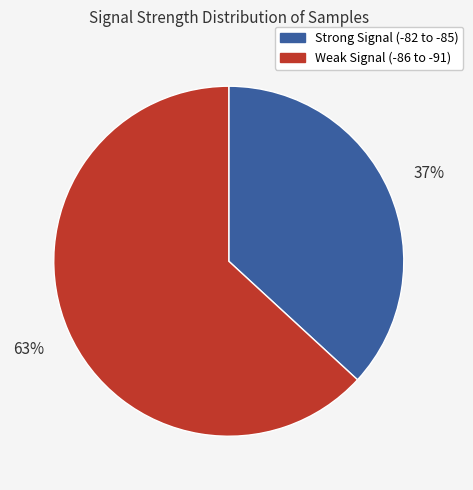

What is the smallest slice in the pie chart?

Strong Signal (-82 to -85)